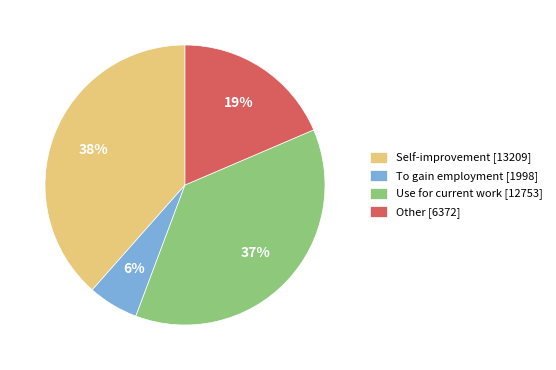

Count the number of slices in the pie.

4